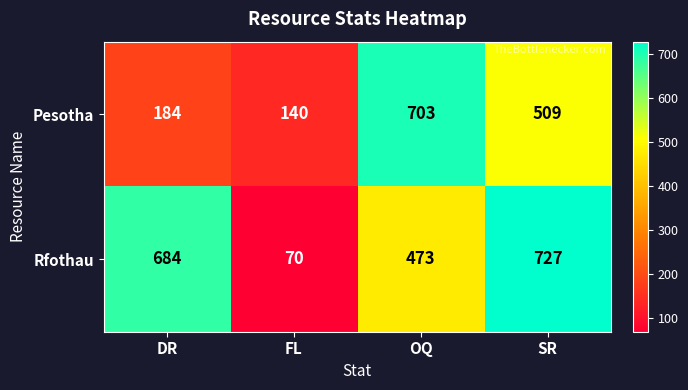

Which label corresponds to the smallest value in the chart?

FL